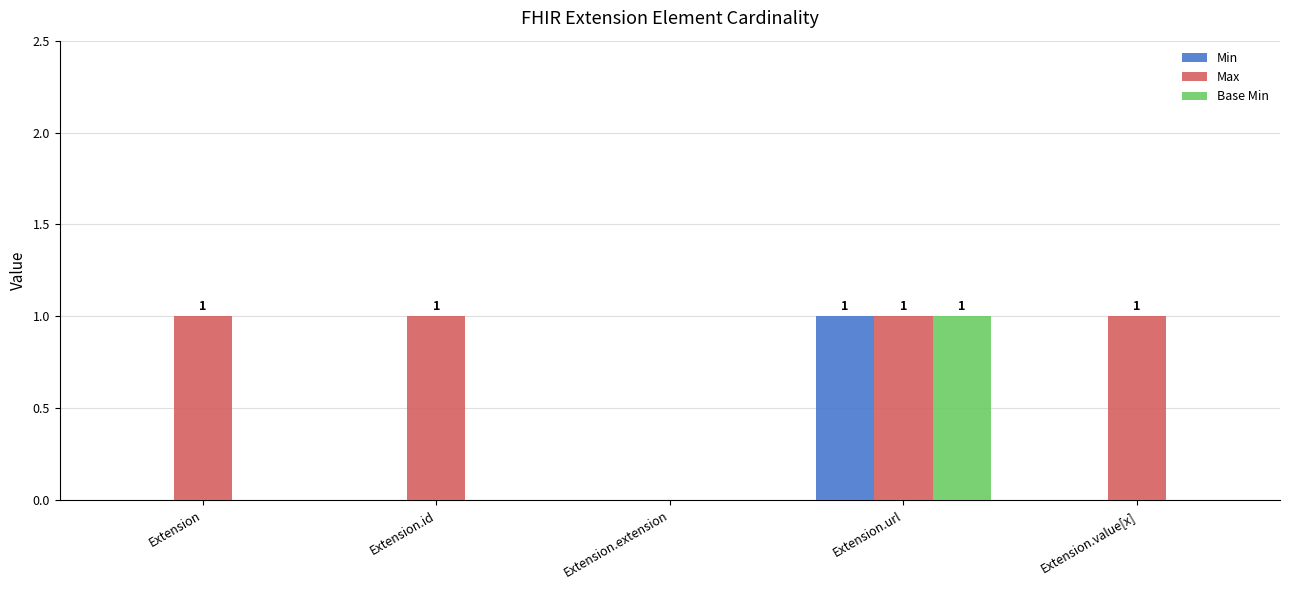

The Max series shows 1 at Extension. True or false?

True